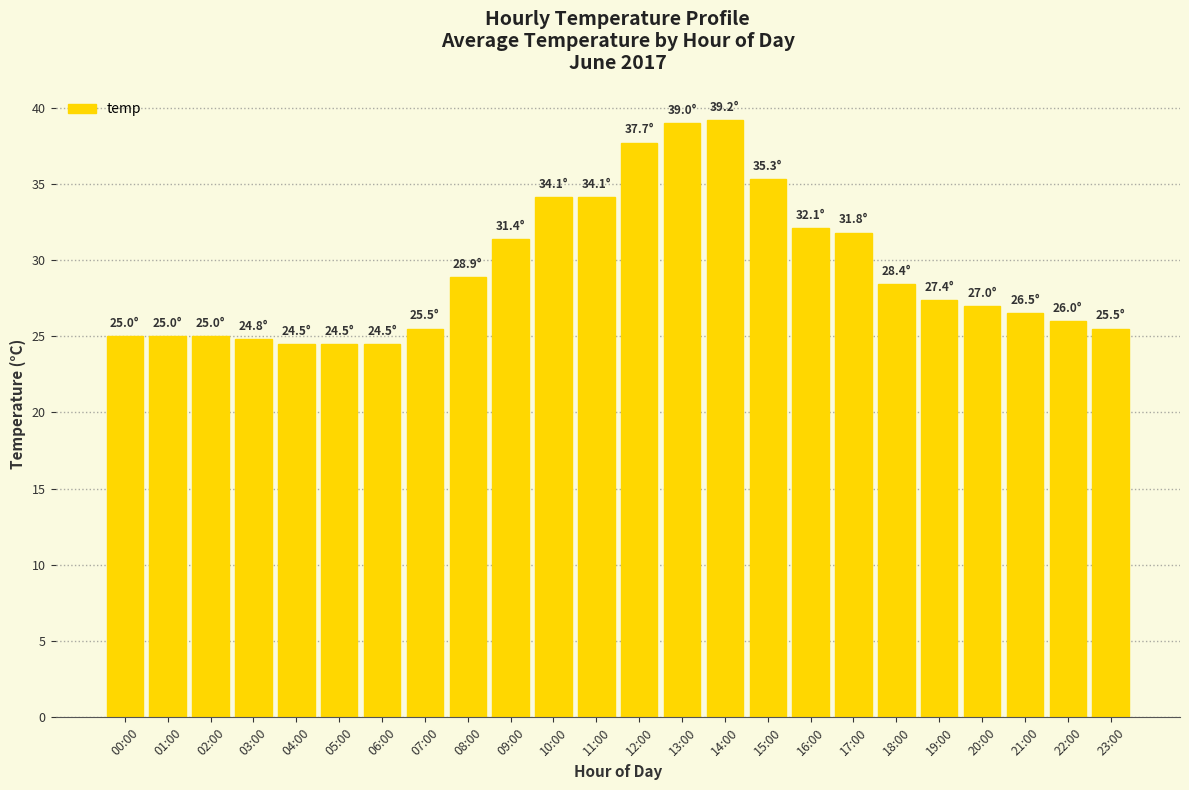

What is the minimum value shown in the chart?

24.5